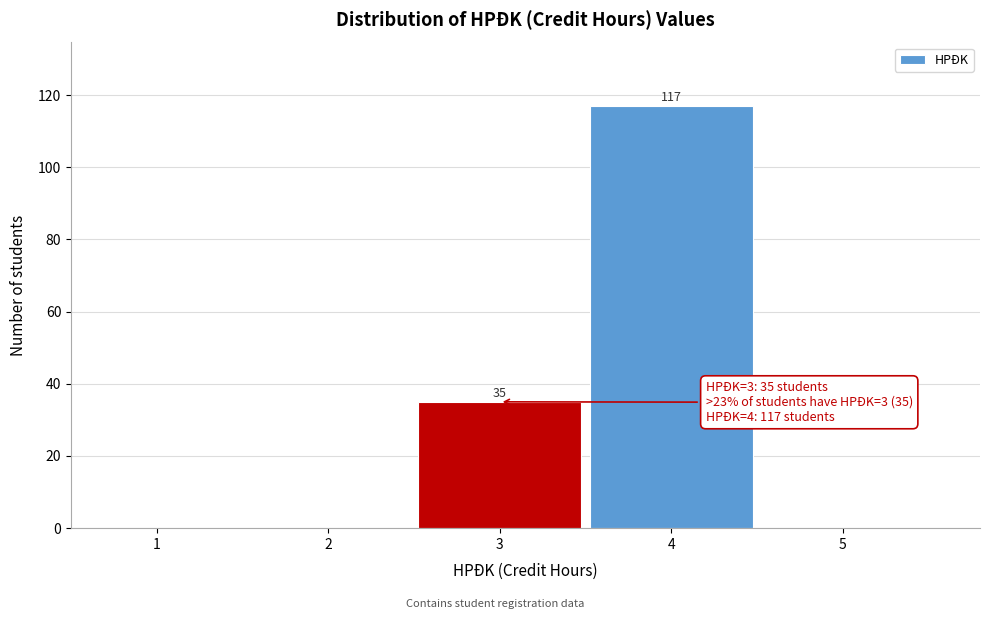

Over which range of the x-axis is the bar tallest?

3.5 to 4.5